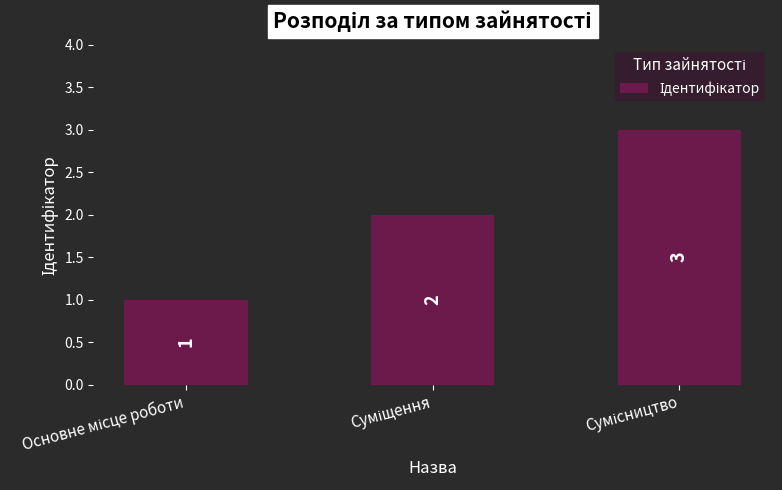

What is the sum of all values?

6